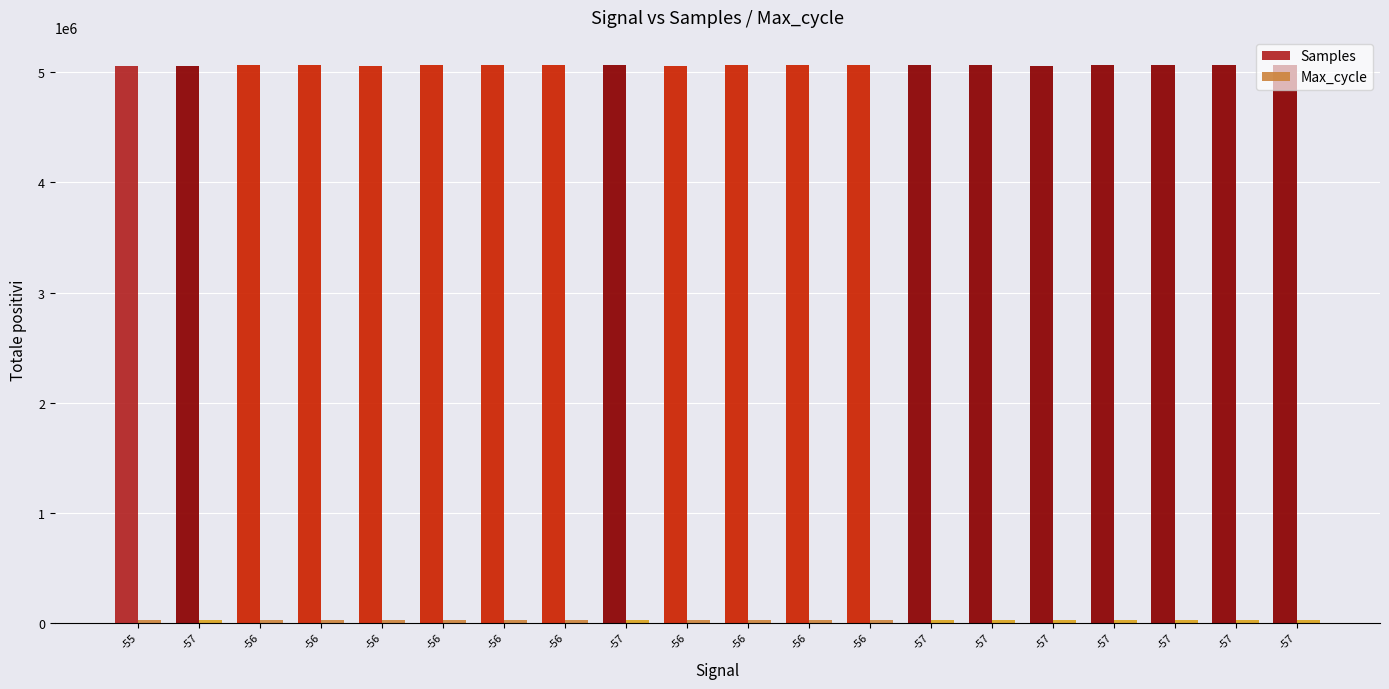

How many bars are there in each group?

2